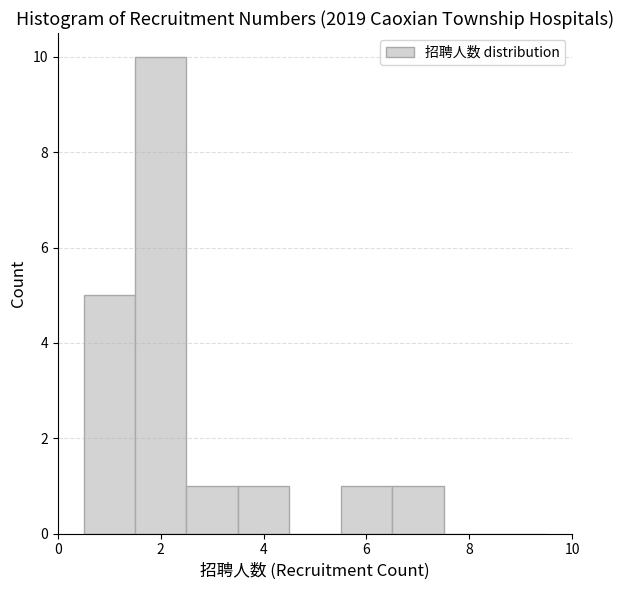

Reading left to right, transcribe this chart: for each bar, give the range it covers on the x-axis and its height. Neither the bar edges nor the heights are printed on the chart, so give them approximately, as read against the axes.

0.5 to 1.5: 5
1.5 to 2.5: 10
2.5 to 3.5: 1
3.5 to 4.5: 1
4.5 to 5.5: 0
5.5 to 6.5: 1
6.5 to 7.5: 1
7.5 to 8.5: 0
8.5 to 9.5: 0